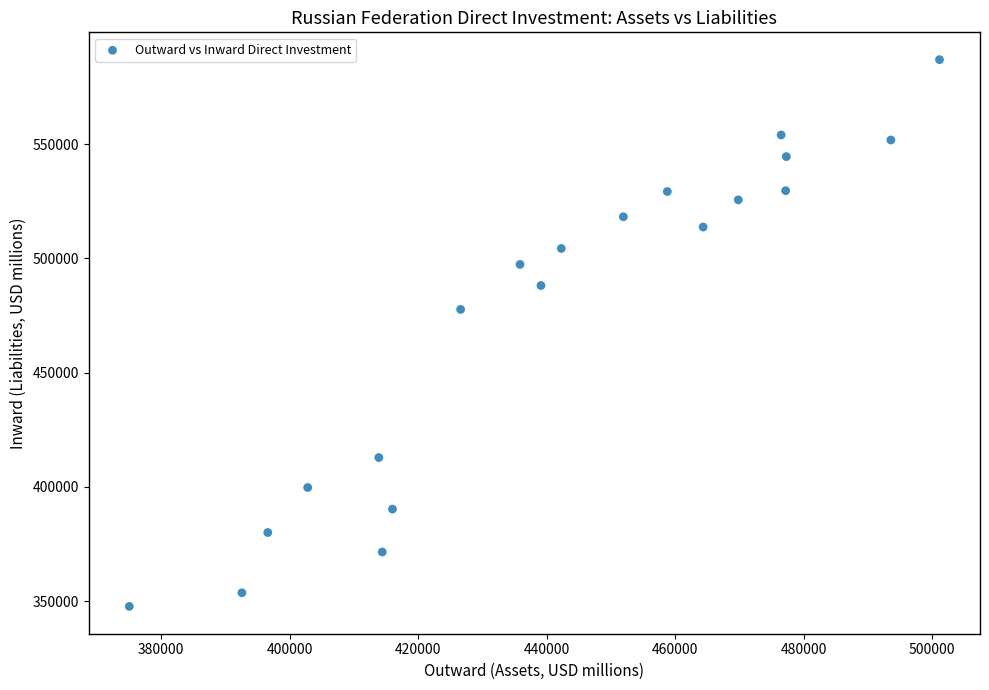

What Y value in the scatter plot is closest to 467342?

477670.0